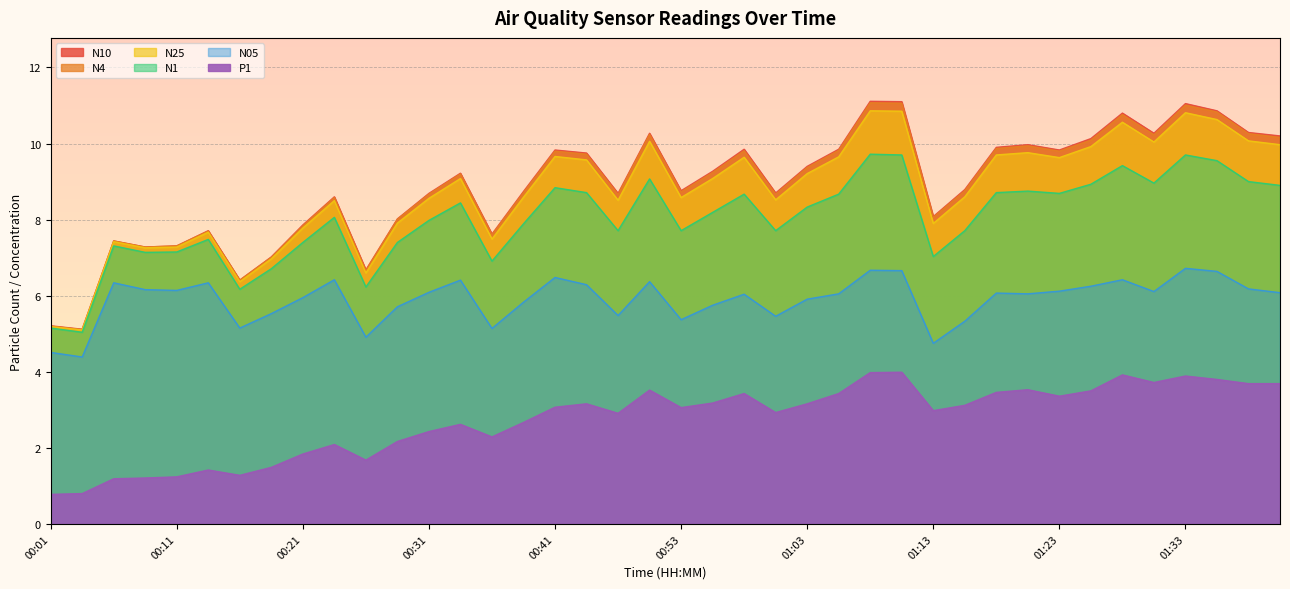

Between 00:06 and 01:31, which series saw the biggest shift?

N10